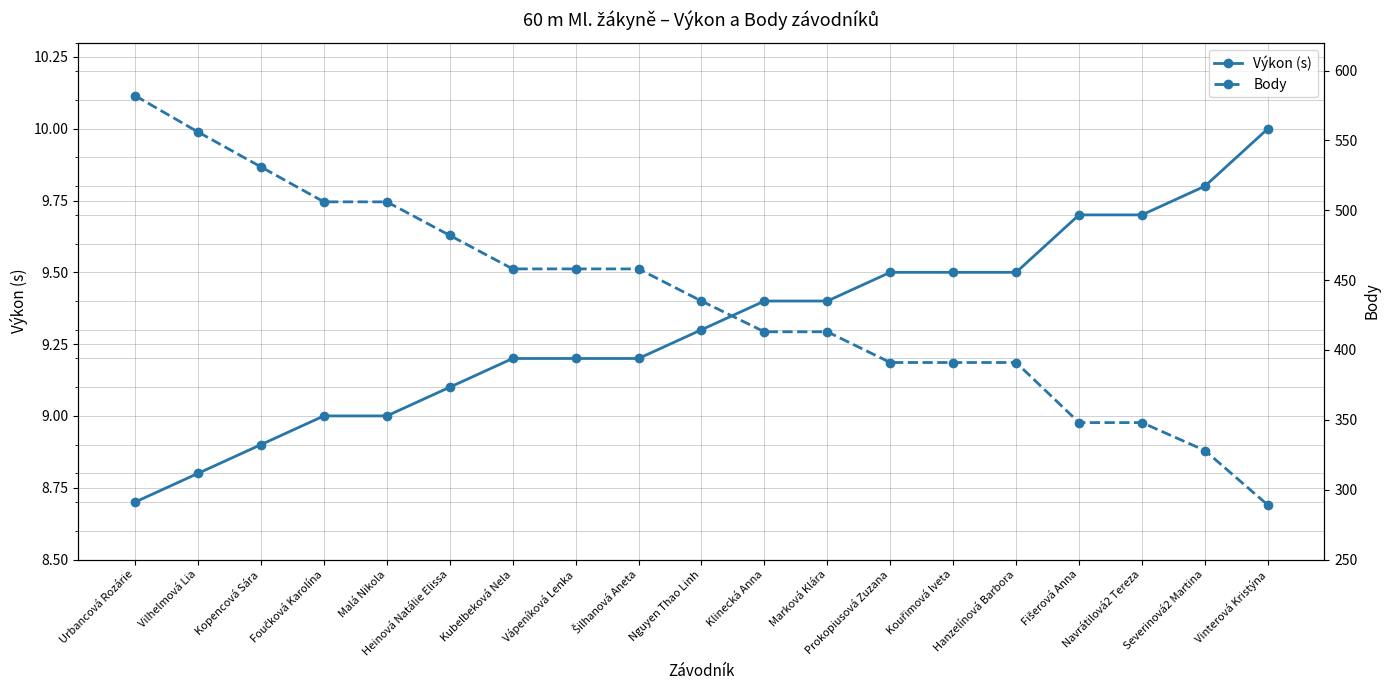

Reading right to left, list all the values displayed in this chart.

Výkon (s): Vinterová Kristýna=10.0	Severinová2 Martina=9.8	Navrátilová2 Tereza=9.7	Fišerová Anna=9.7	Hanzelínová Barbora=9.5	Kouřimová Iveta=9.5	Prokopiusová Zuzana=9.5	Marková Klára=9.4	Klinecká Anna=9.4	Nguyen Thao Linh=9.3	Šilhanová Aneta=9.2	Vápeníková Lenka=9.2	Kubelbeková Nela=9.2	Heinová Natálie Elissa=9.1	Malá Nikola=9.0	Foučková Karolína=9.0	Kopencová Sára=8.9	Vilhelmová Lia=8.8	Urbancová Rozárie=8.7
Body: Vinterová Kristýna=289.0	Severinová2 Martina=328.0	Navrátilová2 Tereza=348.0	Fišerová Anna=348.0	Hanzelínová Barbora=391.0	Kouřimová Iveta=391.0	Prokopiusová Zuzana=391.0	Marková Klára=413.0	Klinecká Anna=413.0	Nguyen Thao Linh=435.0	Šilhanová Aneta=458.0	Vápeníková Lenka=458.0	Kubelbeková Nela=458.0	Heinová Natálie Elissa=482.0	Malá Nikola=506.0	Foučková Karolína=506.0	Kopencová Sára=531.0	Vilhelmová Lia=556.0	Urbancová Rozárie=582.0